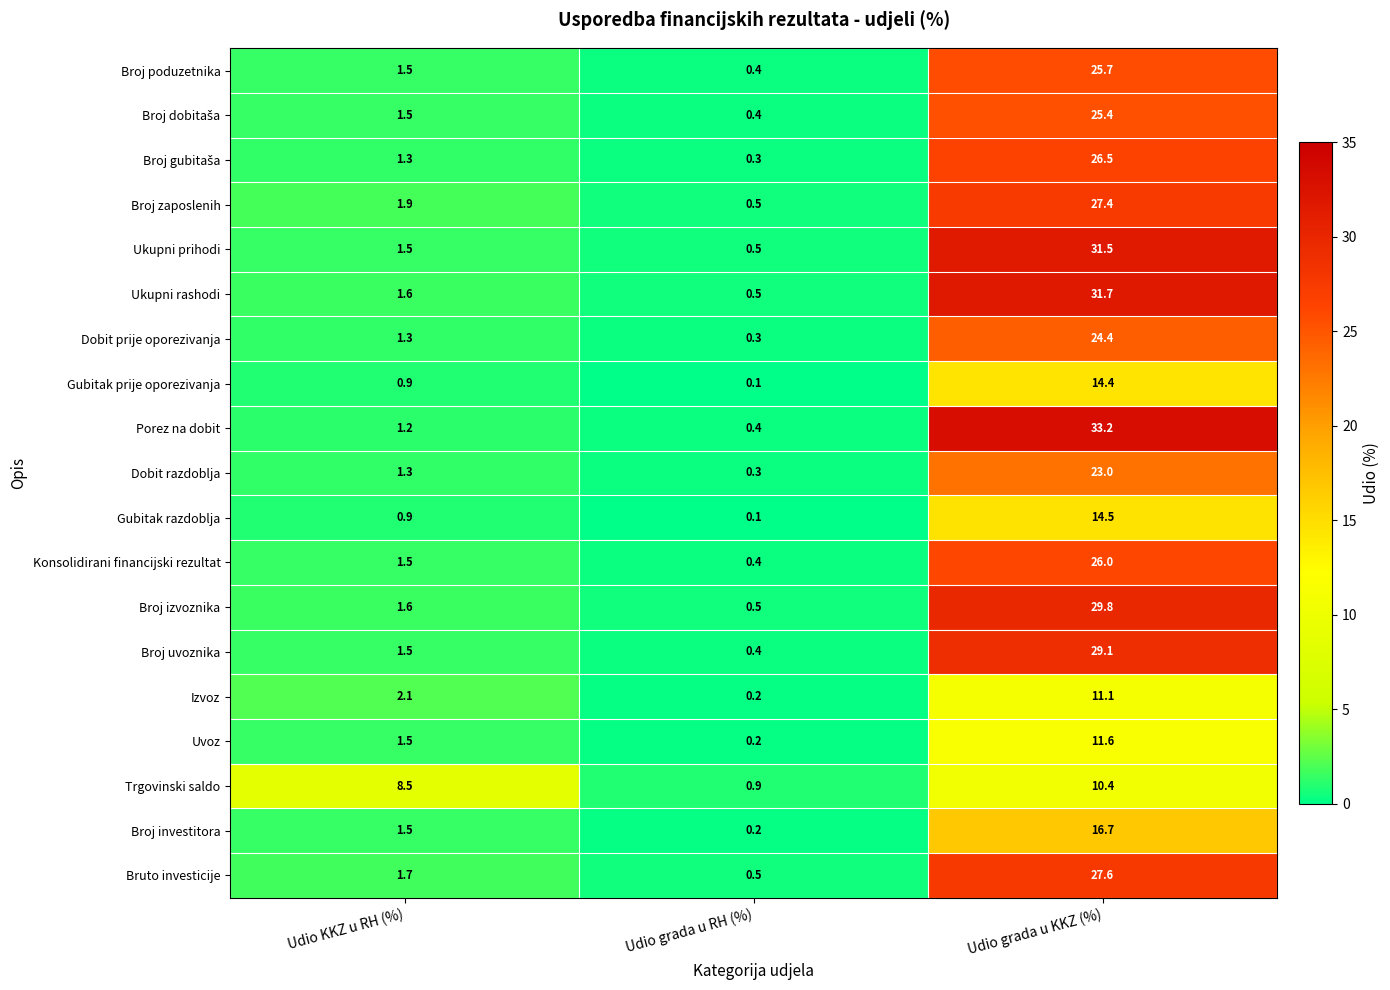

Which category has the lowest value in the Gubitak prije oporezivanja series?

Udio grada u RH (%)